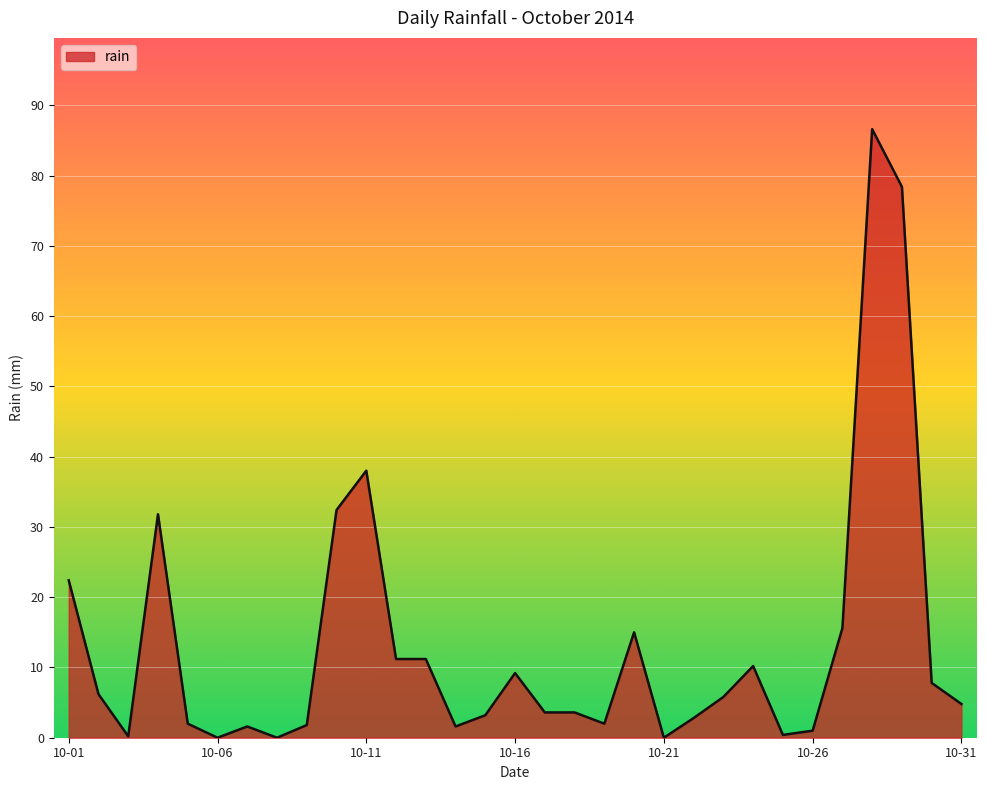

What is the difference between the maximum and minimum values?

86.6